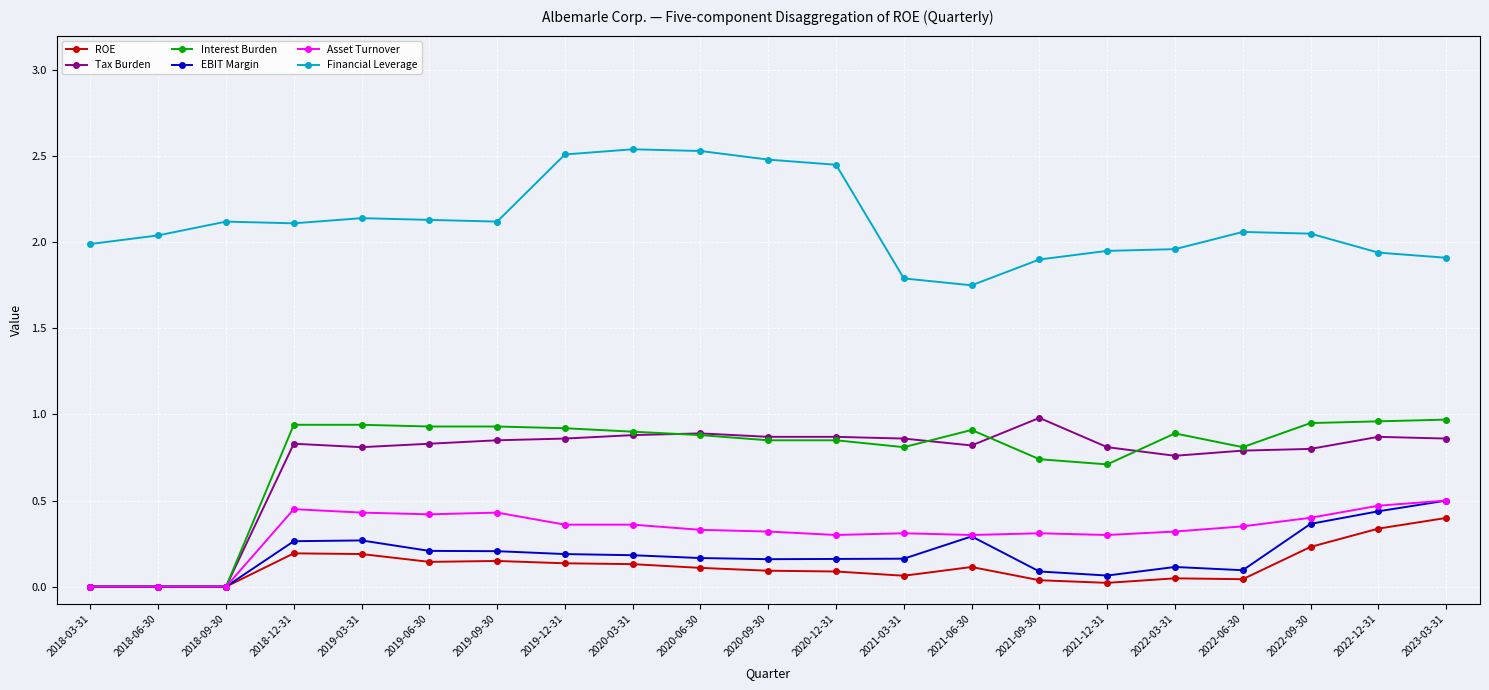

True or false: EBIT Margin has more than 0 interior local peaks.

True